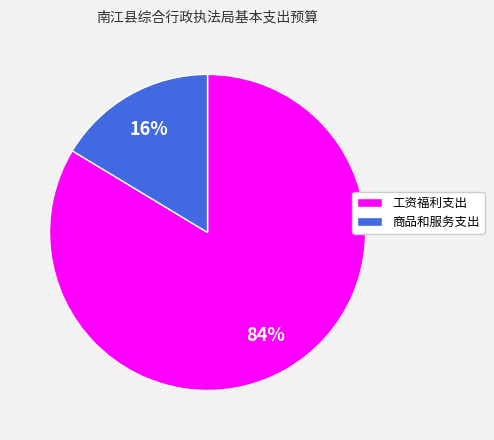

Is the sum of 工资福利支出 and 商品和服务支出 greater than half?

Yes